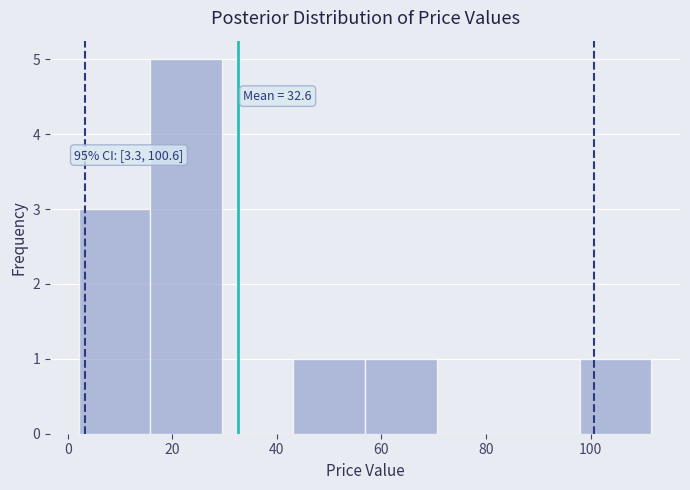

Over which range of the x-axis is the bar tallest?

16 to 30